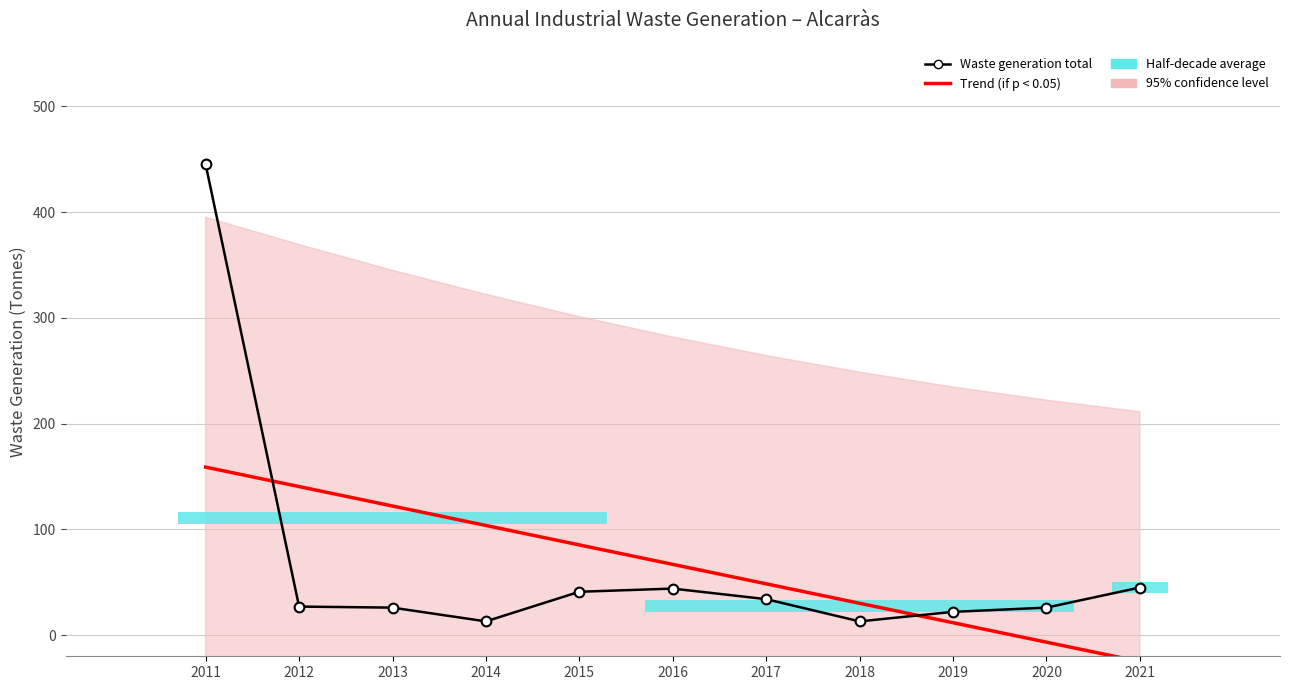

Reading left to right, what are all the values shown in this chart?

Trend (if p < 0.05): 2011=158.9	2012=140.5	2013=122.1	2014=103.7	2015=85.3	2016=66.9	2017=48.5	2018=30.1	2019=11.7	2020=-6.7	2021=-25.0
Waste generation total: 2011=445.0	2012=27.0	2013=26.0	2014=13.0	2015=41.0	2016=44.0	2017=34.0	2018=13.0	2019=22.0	2020=26.0	2021=45.0